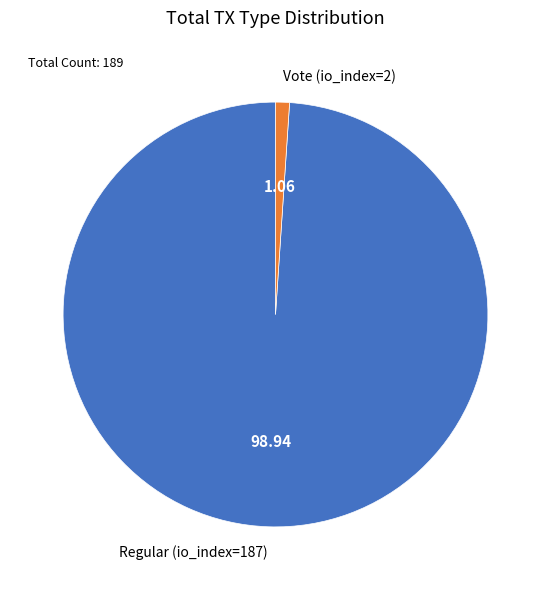

Which category has the smallest portion of the pie?

Vote (io_index=2)